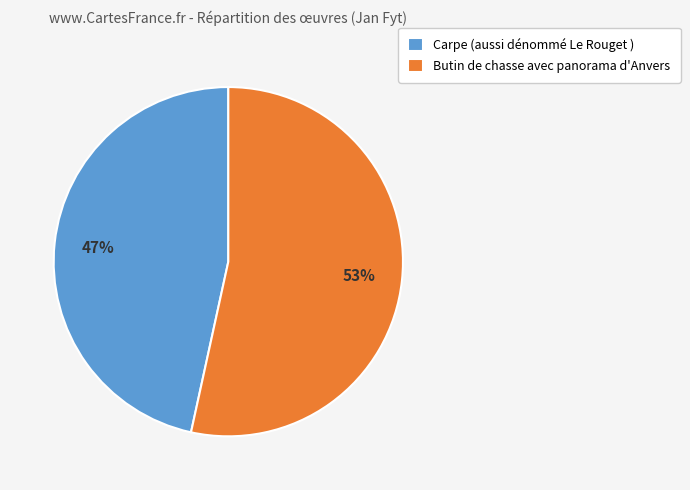

Is it true that Butin de chasse avec panorama d'Anvers is 46% of the pie?

False